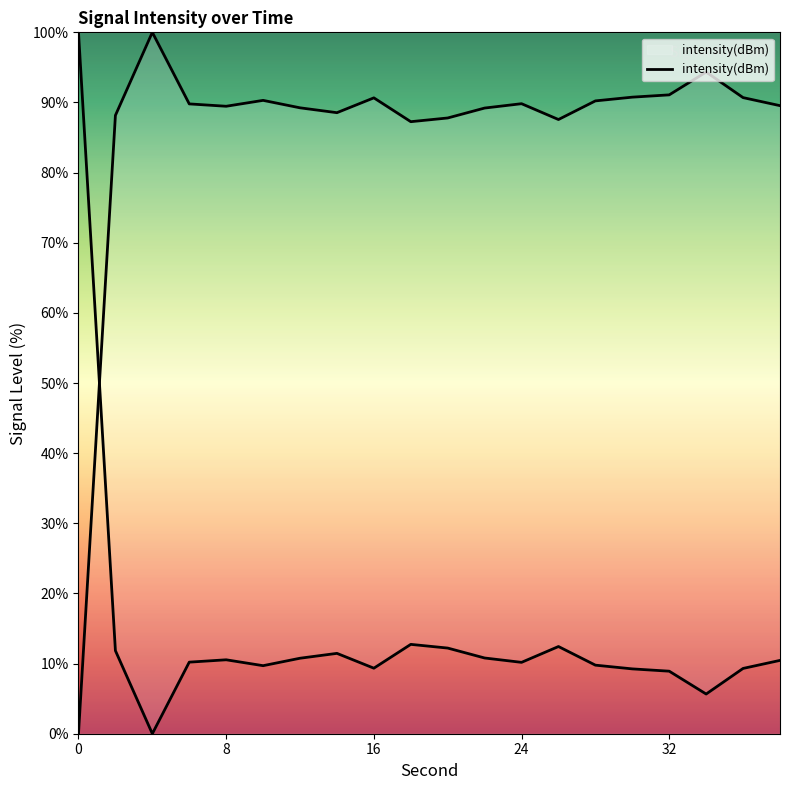

Where is the first local minimum?

8